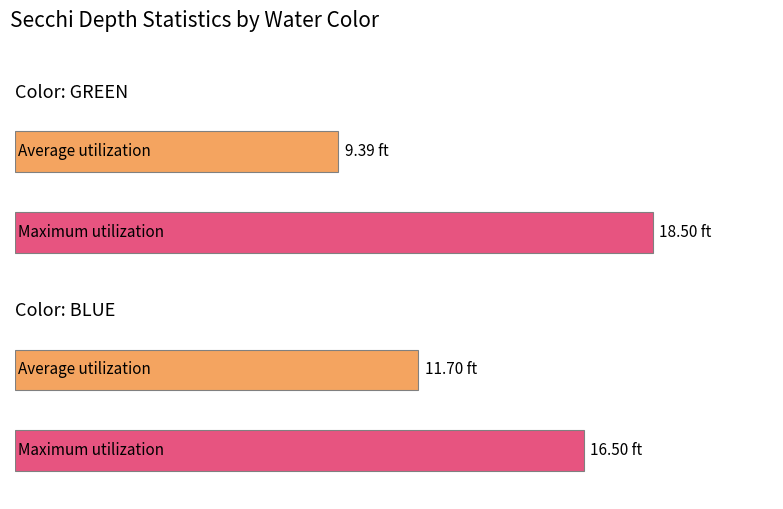

Rank the categories by Average Secchi (ft) value from lowest to highest.

GREEN, BLUE